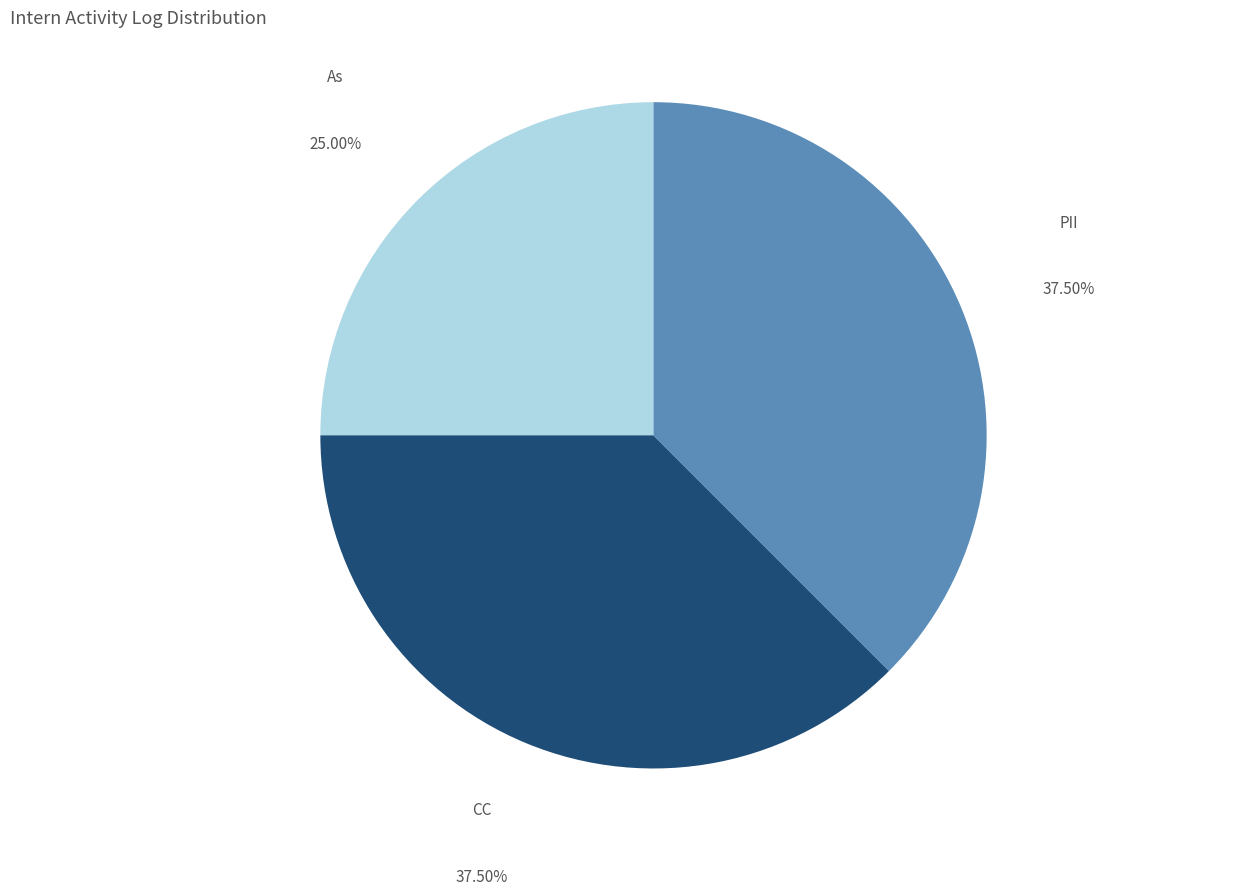

Approximately how many times larger is the value at CC compared to As?

1.5